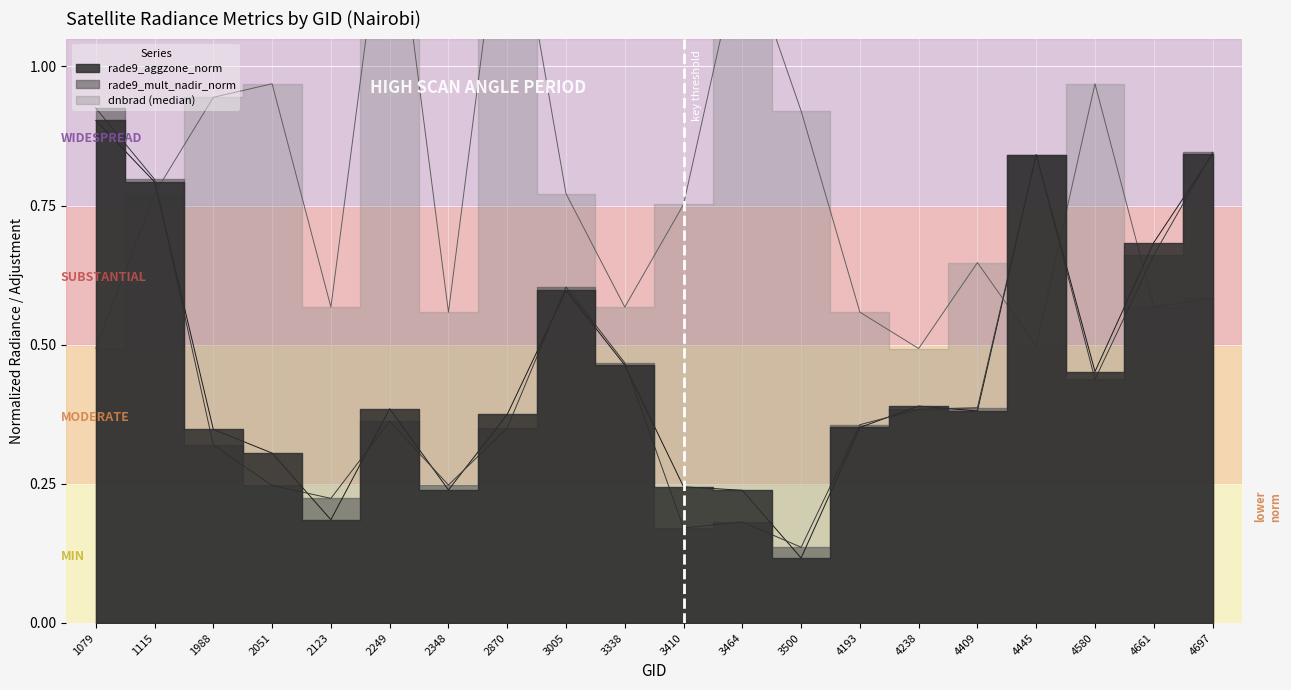

What is the minimum value shown in the chart?

0.1